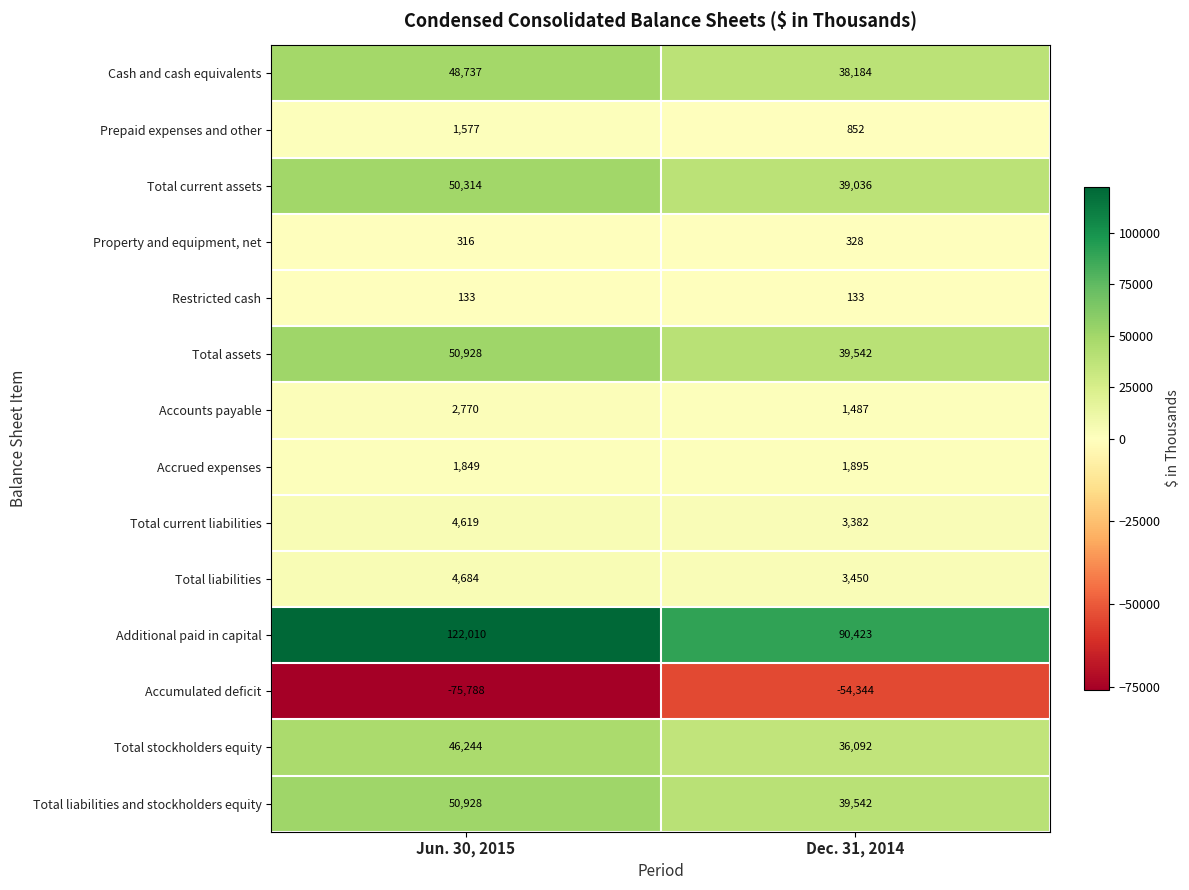

What is the average value of the Total liabilities and stockholders equity series?

45235